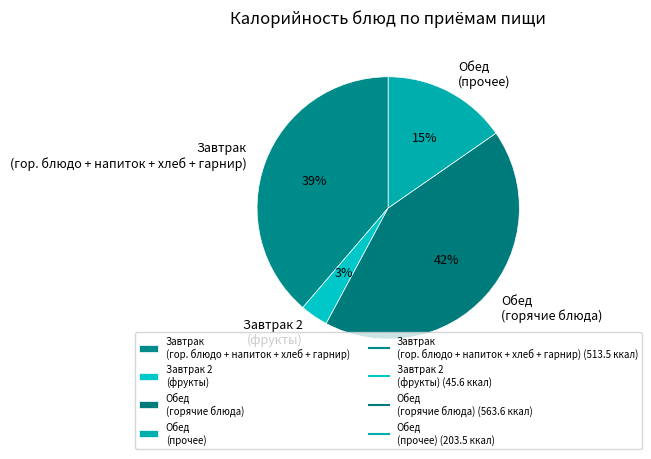

Which category has the smallest portion of the pie?

Завтрак 2 (фрукты)